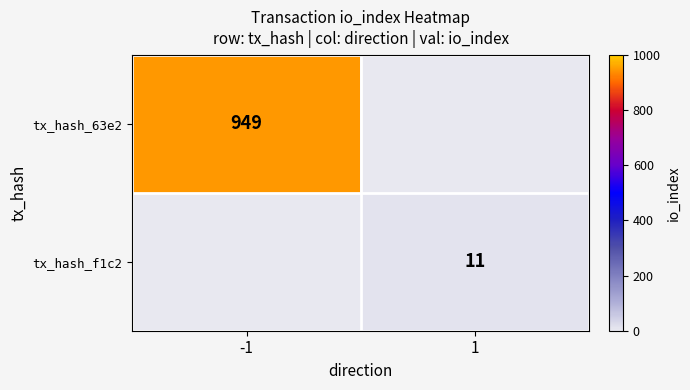

True or false: tx_hash_f1c2 has a value of 11 at 1.

True